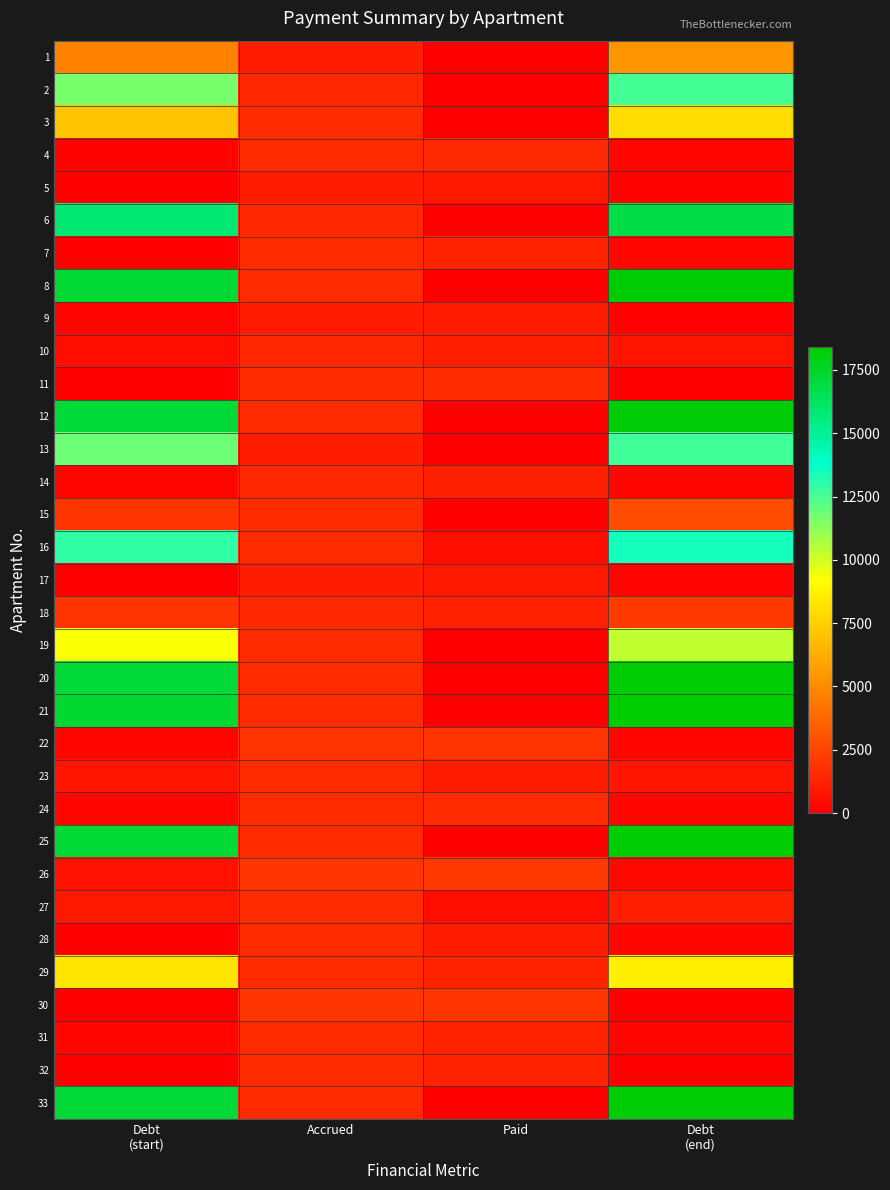

Which has a higher value, Paid or Debt
(end)?

Debt
(end)